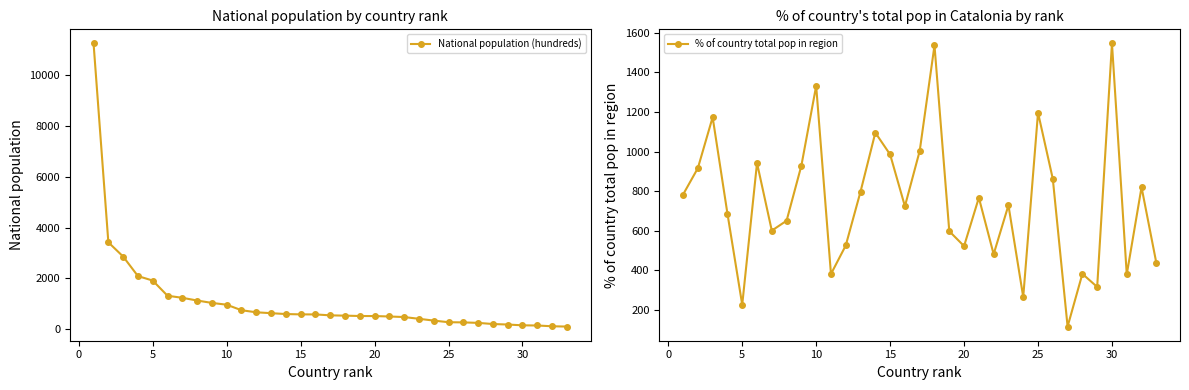

What are all the series names shown in the legend?

National population (hundreds), % of country total pop in region